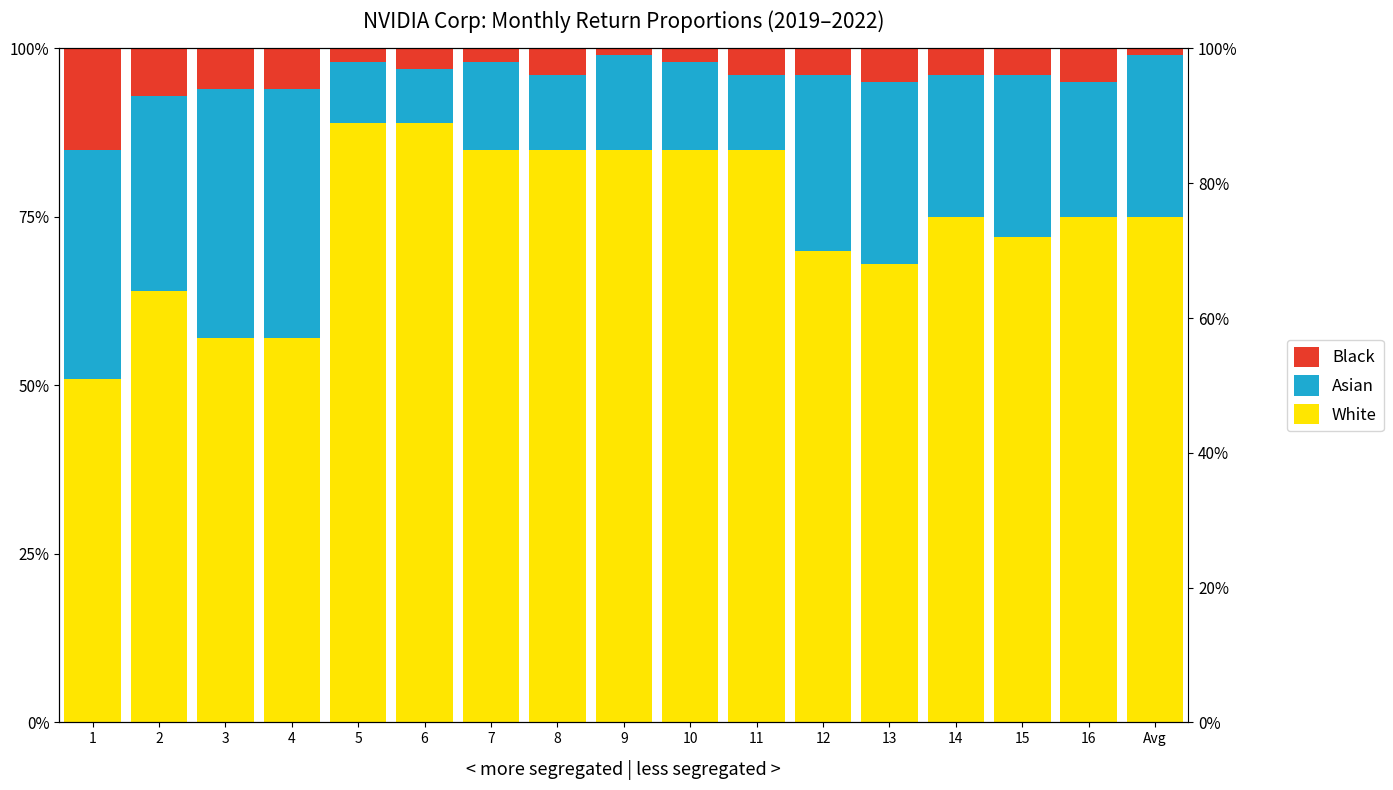

Is it true that Asian equals 0.2 at Avg?

True